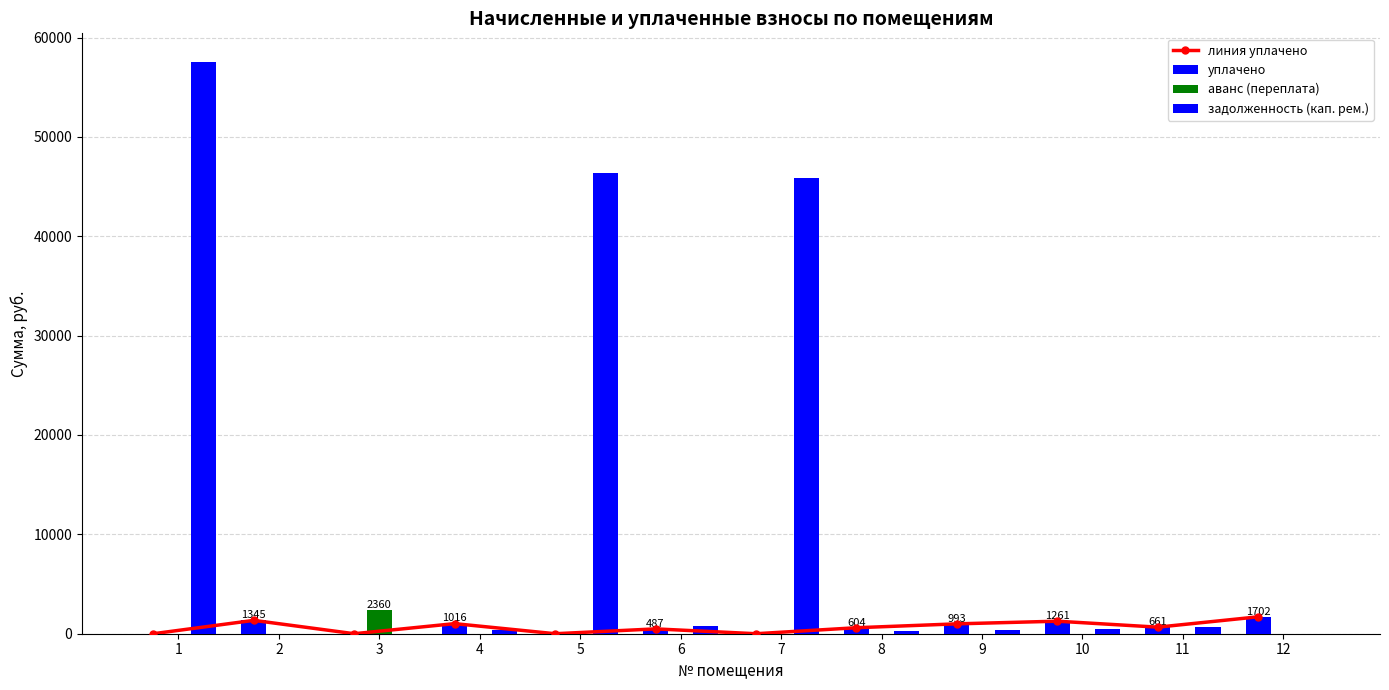

What is the sum of the линия уплачено values at 8 and 7?

603.9